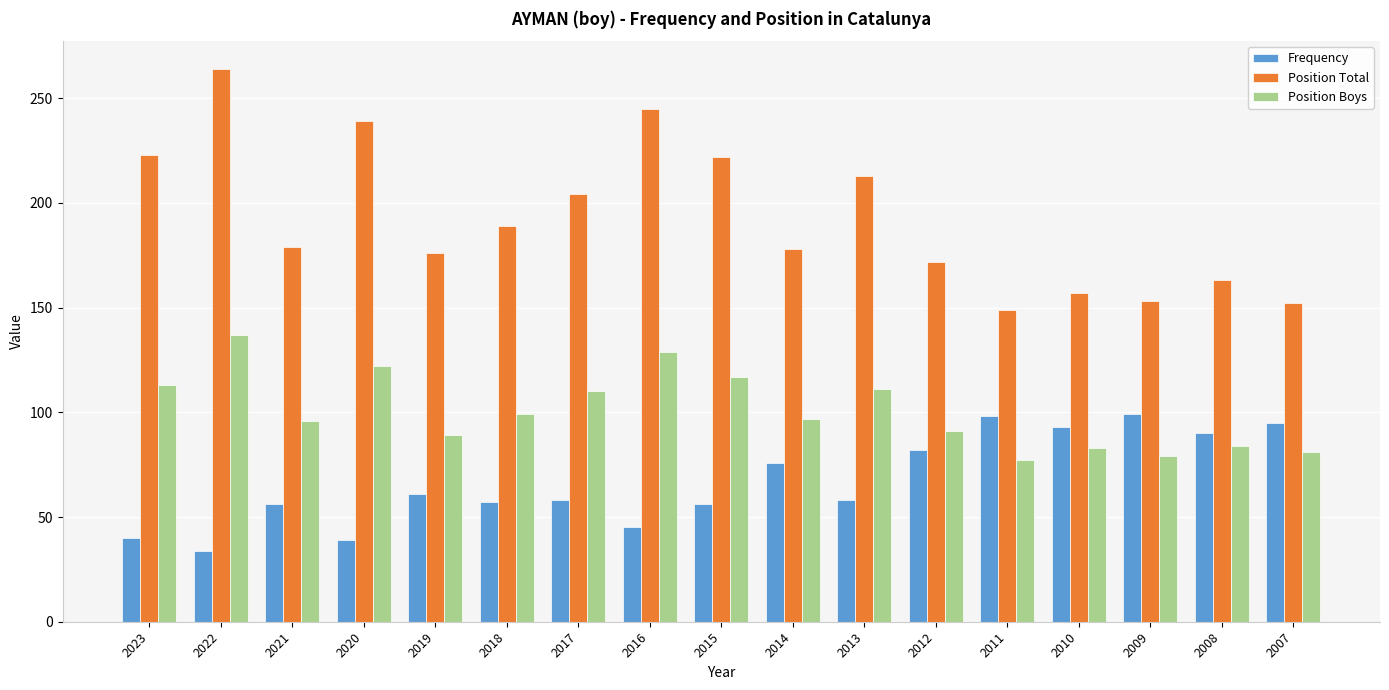

Count the number of data series in this chart.

3